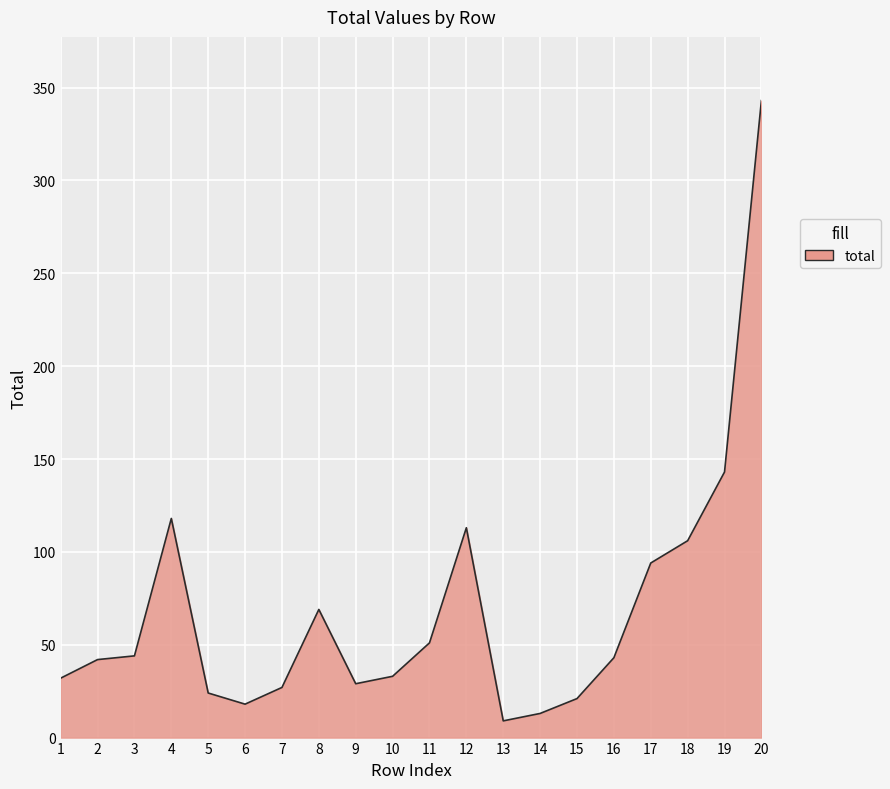

How many series are shown in this chart?

1